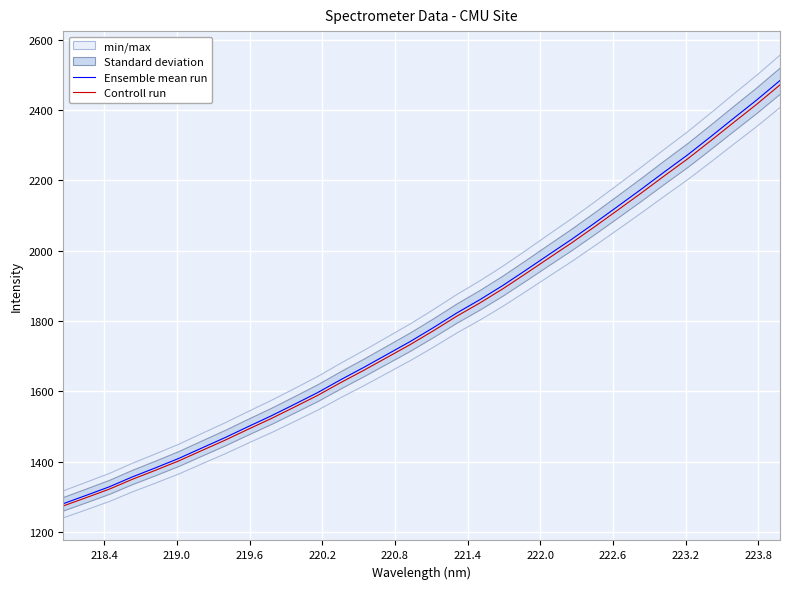

How many values in the Controll run series exceed 1772?

16